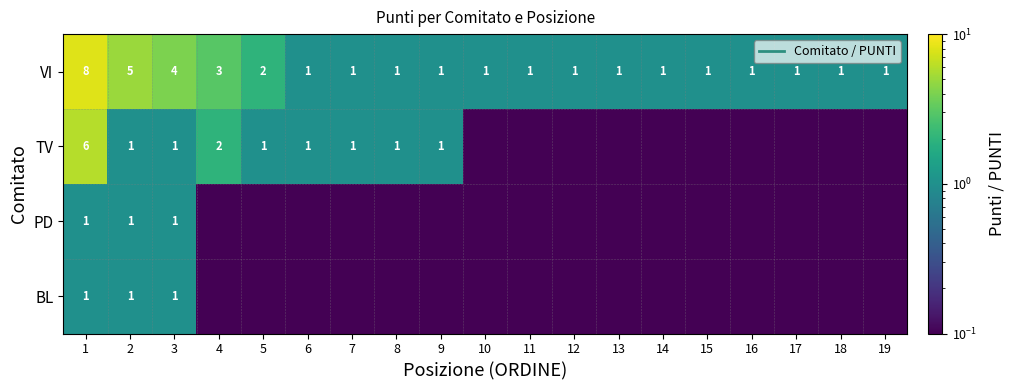

The value of VI at 6 is 1.6. True or false?

False